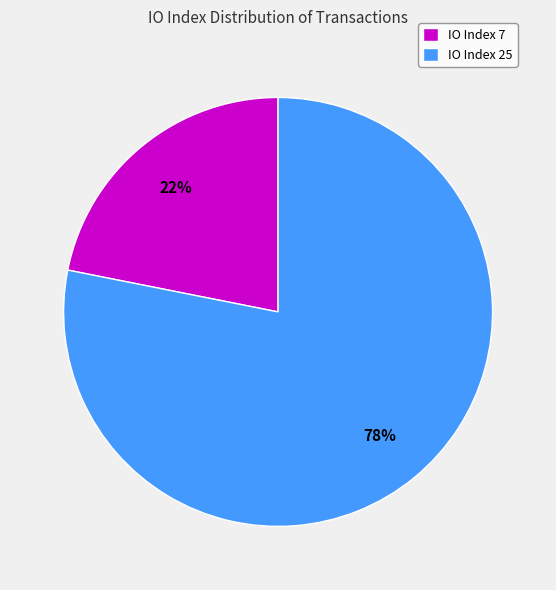

Which category has the biggest portion of the pie?

IO Index 25